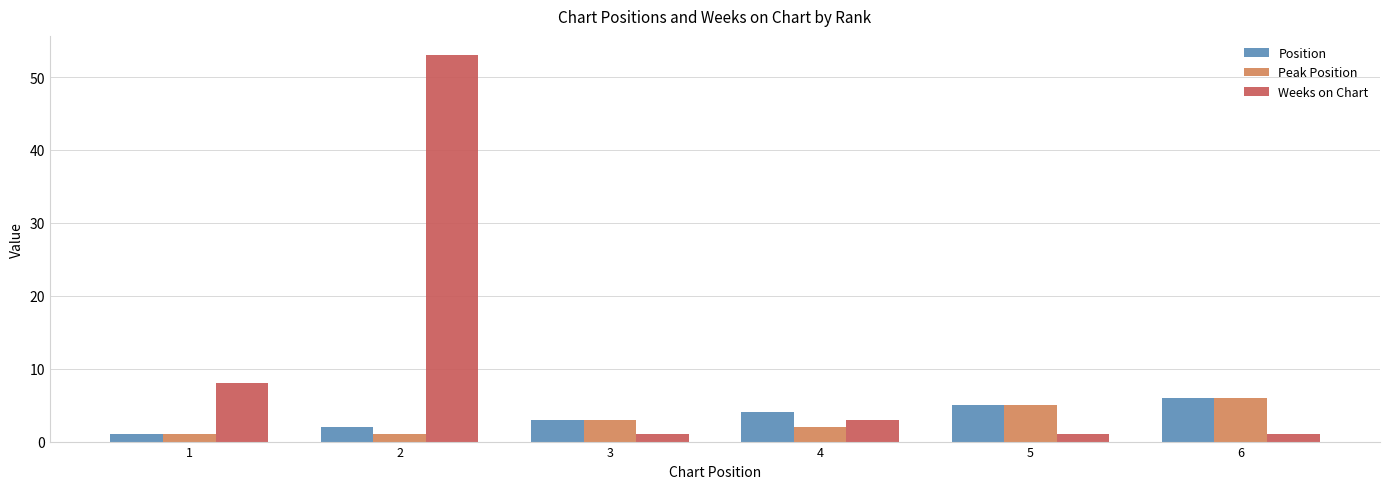

What is the sum of the Peak Position values at 1 and 5?

6